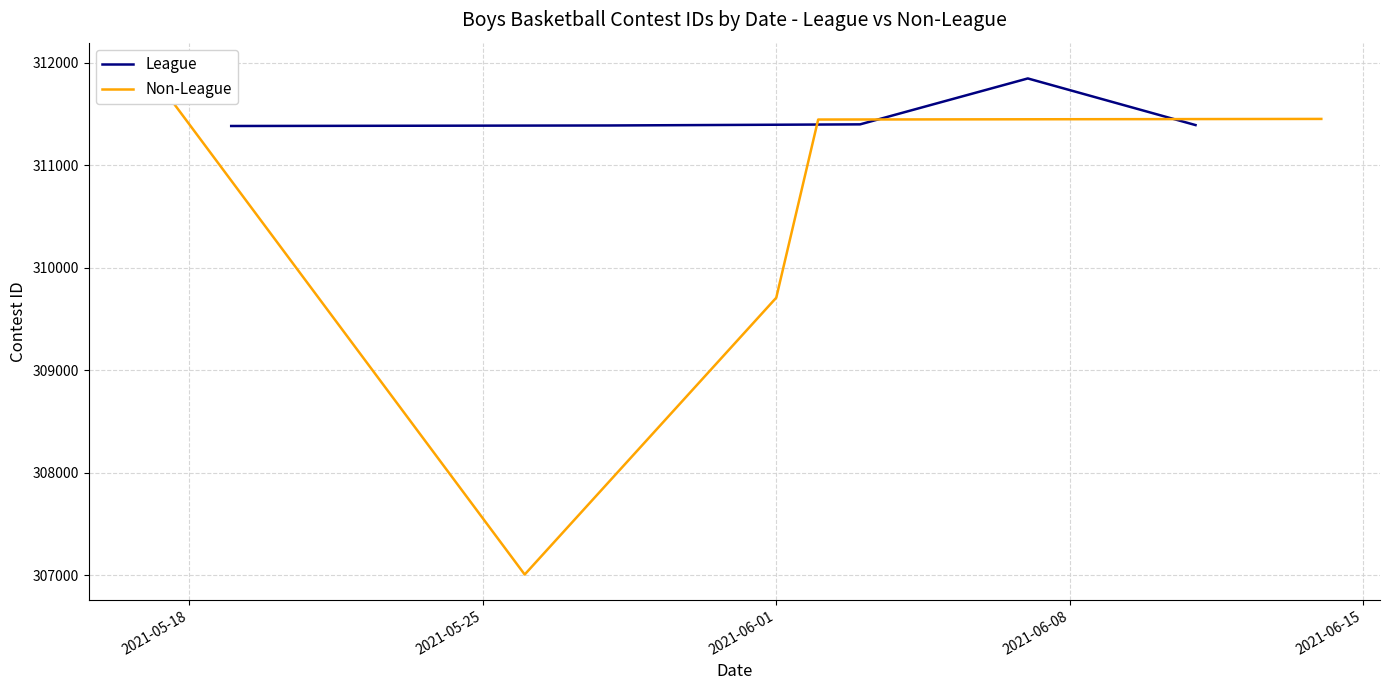

True or false: League has a value of 534313 at 2021-06-15.

False